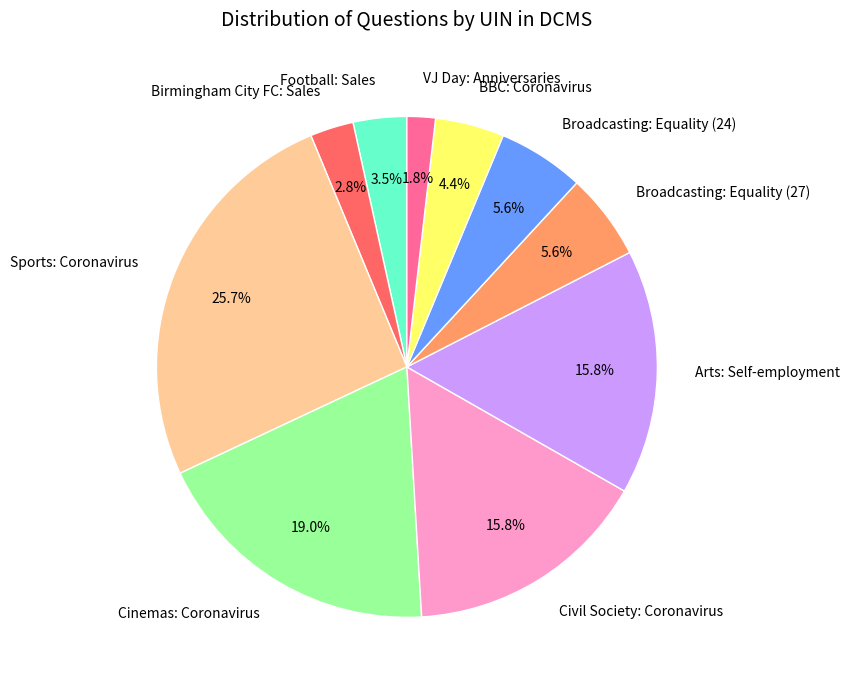

Is there any slice that represents more than half of the pie?

No